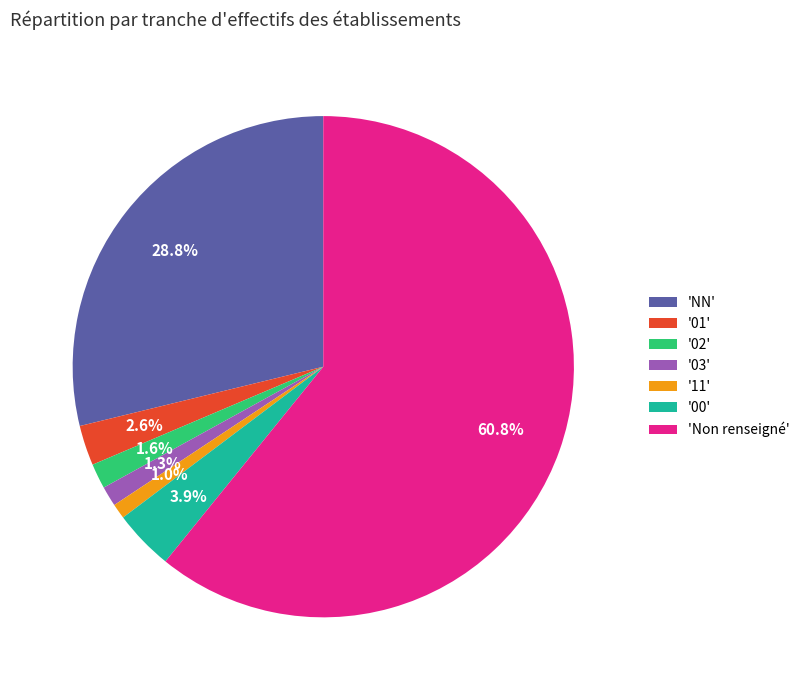

Is there any slice that represents more than half of the pie?

Yes